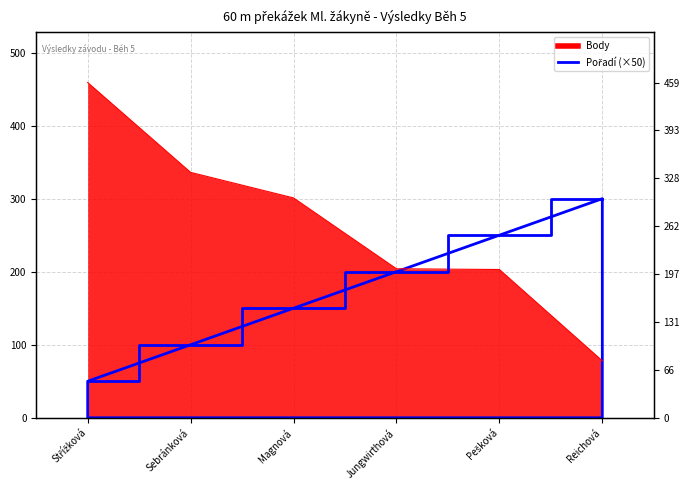

Count the number of categories in the chart.

6